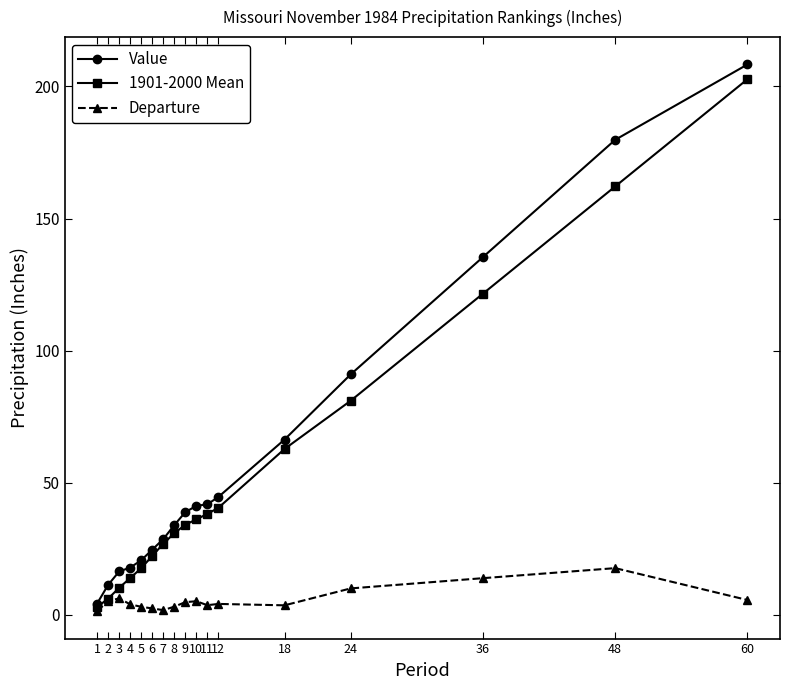

The value of Value at 24 is 91.0. True or false?

True